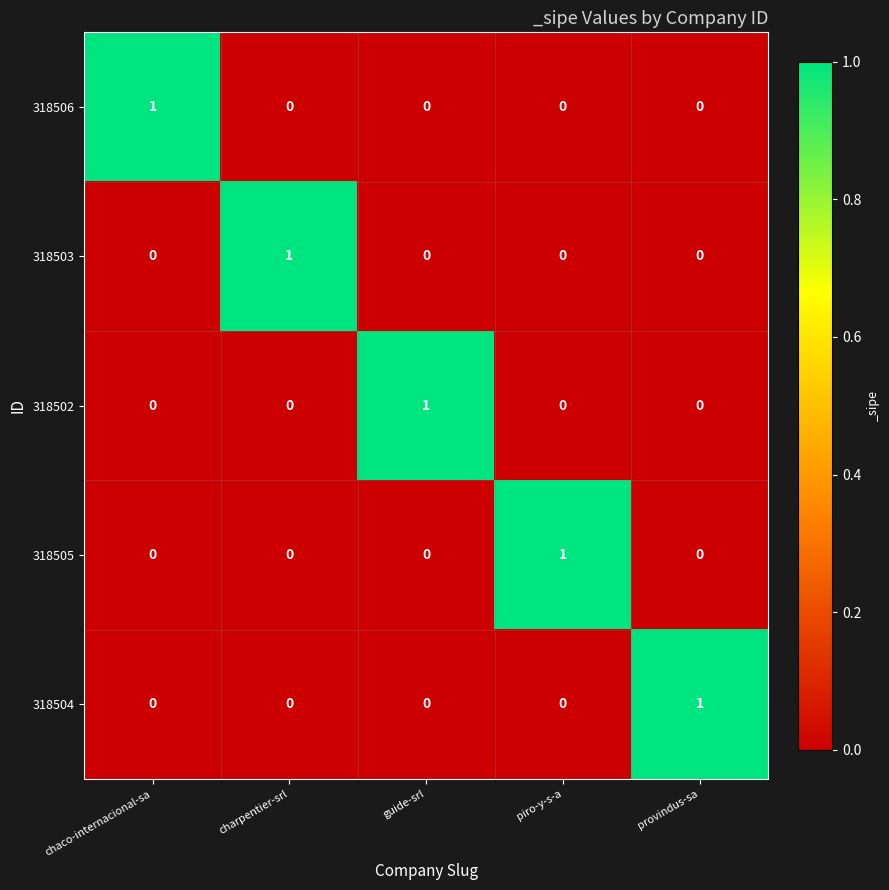

The 318503 series shows 0 at charpentier-srl. True or false?

False